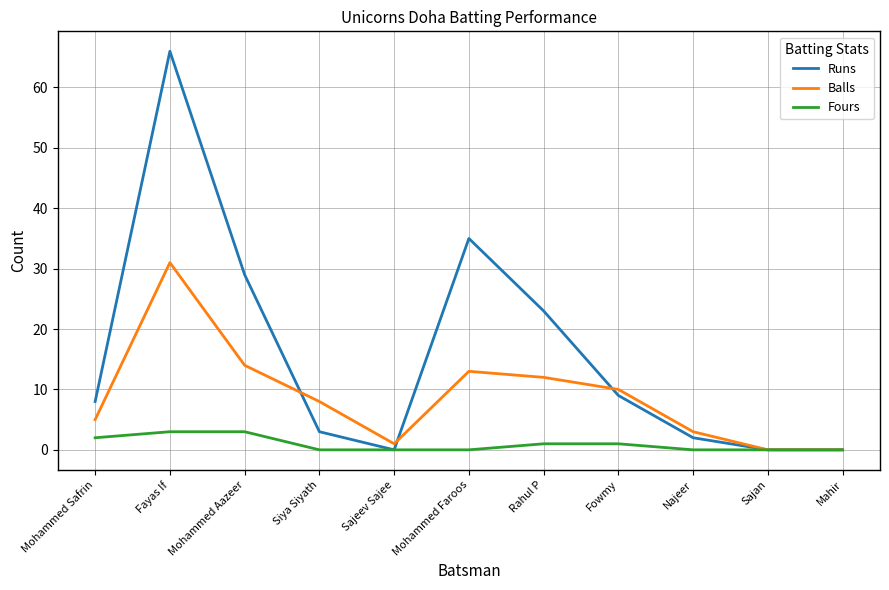

How many categories are shown in the chart?

11